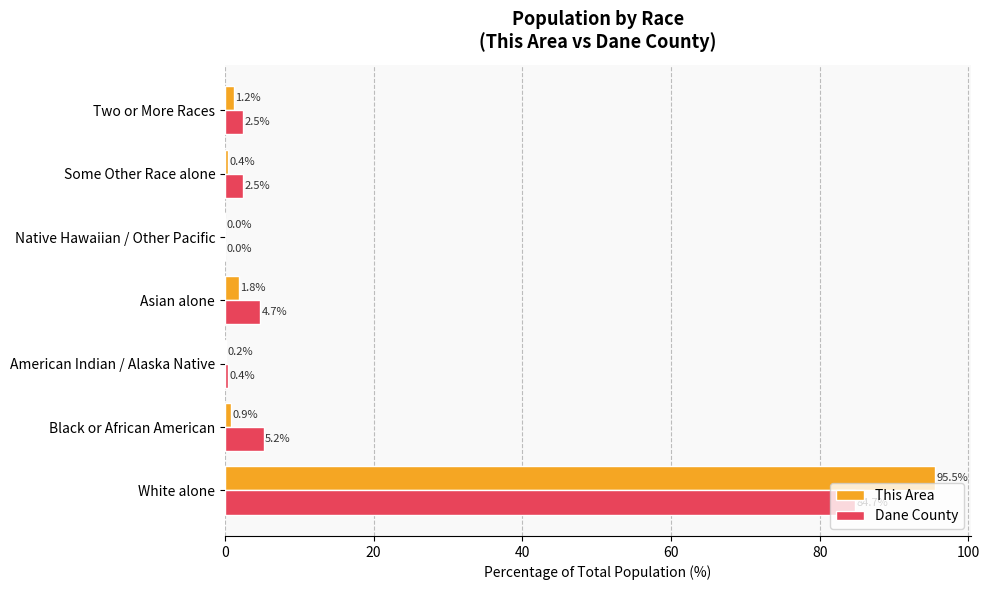

What is the greatest value displayed?

95.5